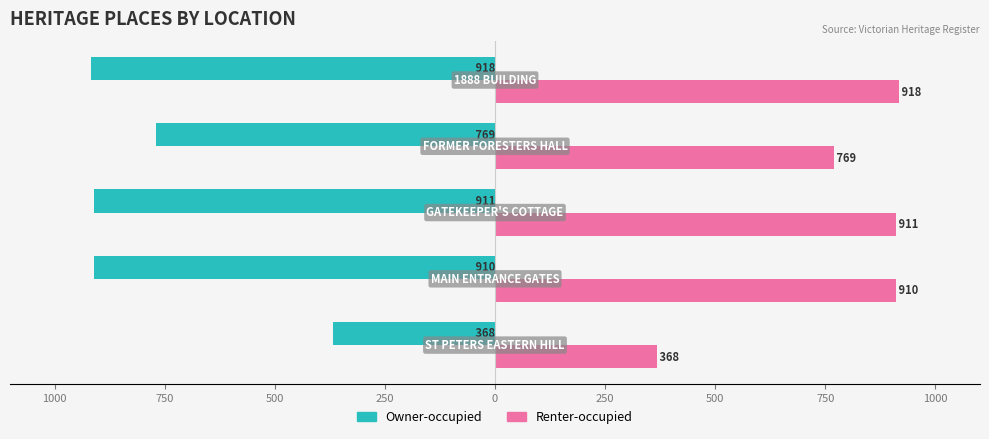

What are all the series names shown in the legend?

Owner-occupied, Renter-occupied